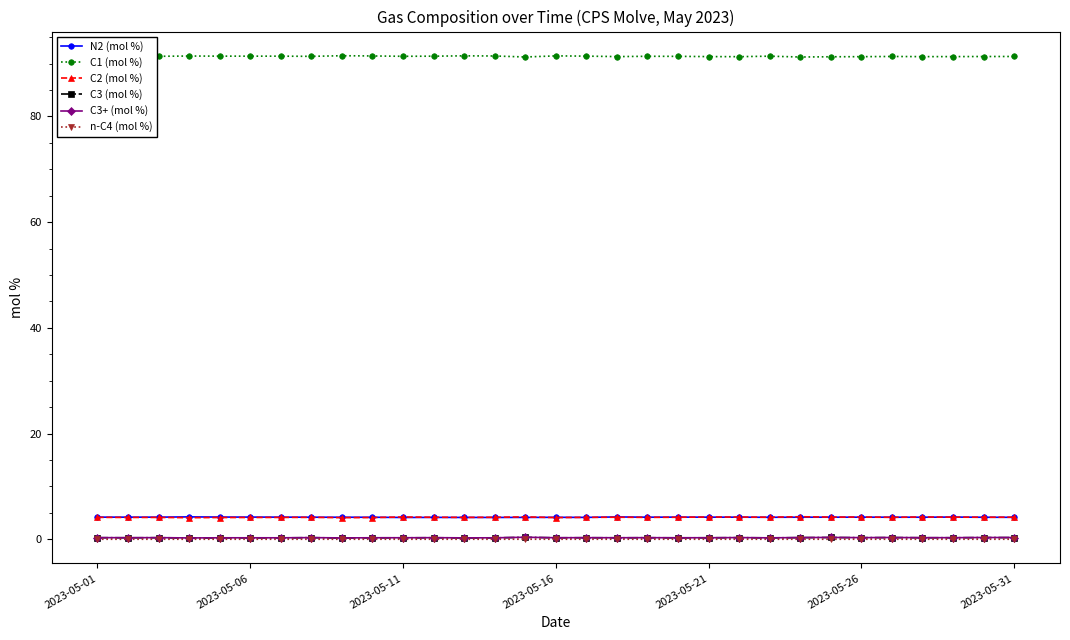

True or false: C3 (mol %) and N2 (mol %) cross at least once.

False